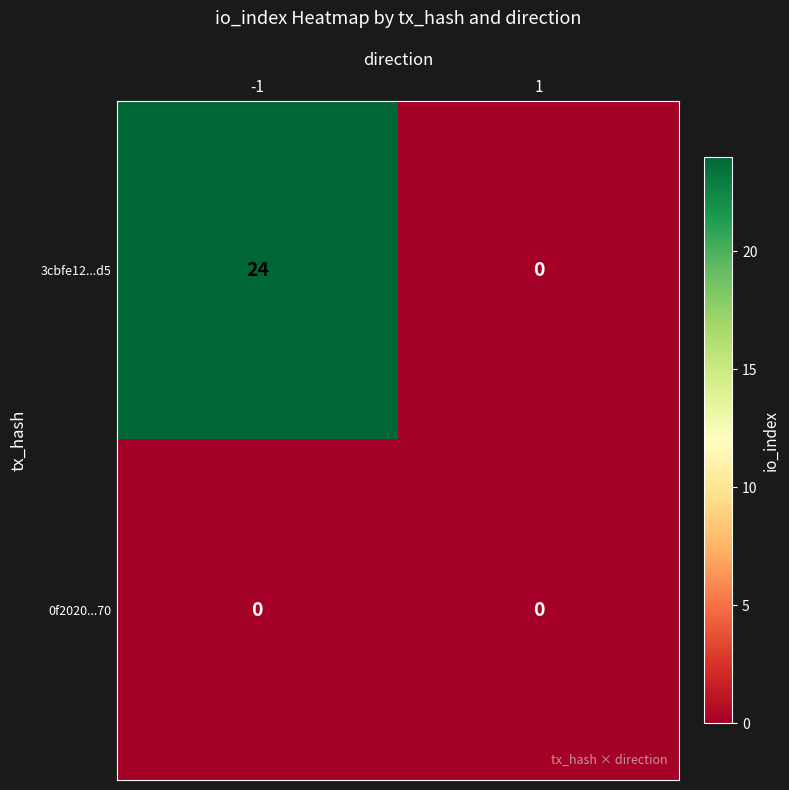

What is the average value of the 3cbfe12...d5 series?

12